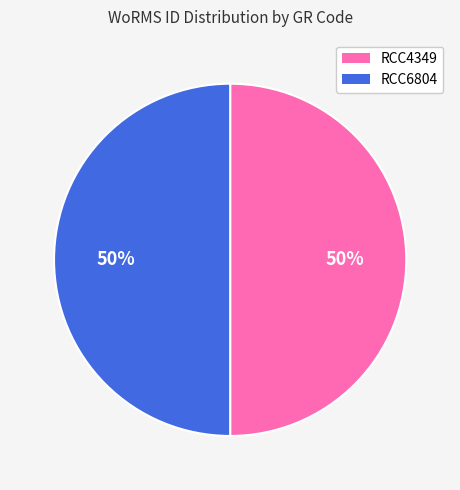

To the nearest percent, what is the combined percentage of RCC4349 and RCC6804?

100%